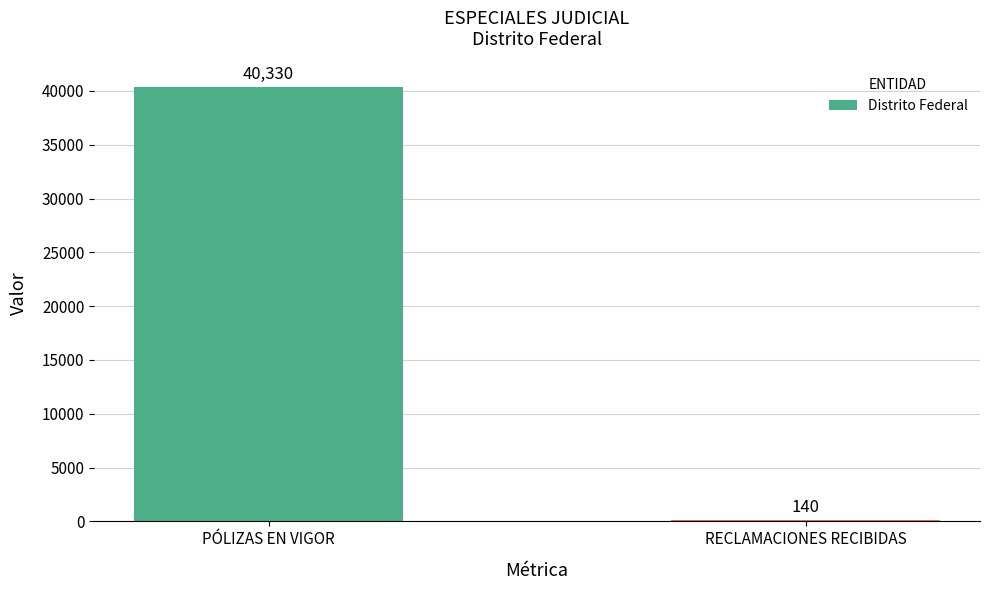

What is the change in value from PÓLIZAS EN VIGOR to RECLAMACIONES RECIBIDAS?

-40190